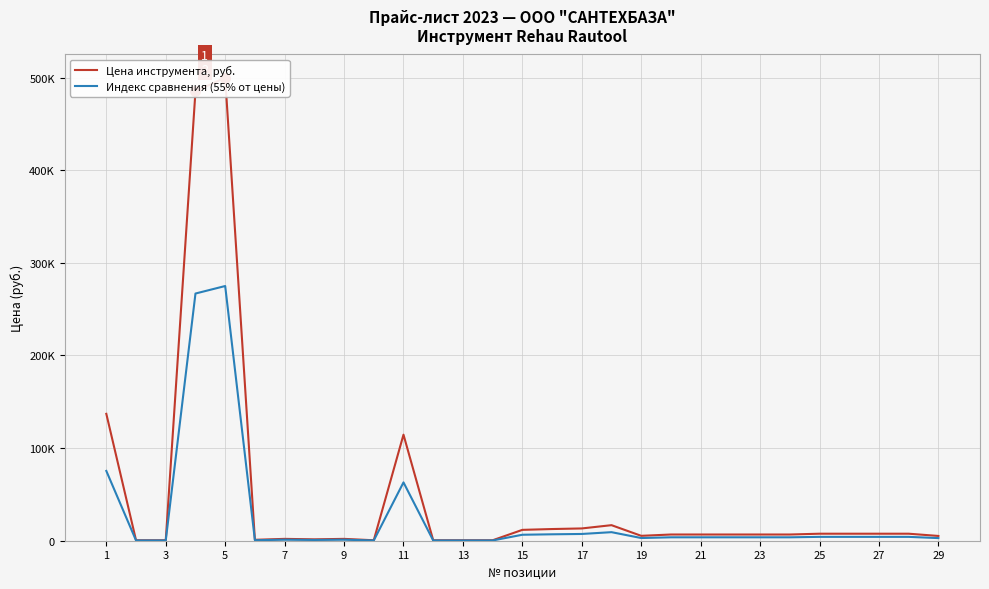

At 13, list the series in order from largest to smallest.

Цена инструмента, руб., Индекс сравнения (55% от цены)